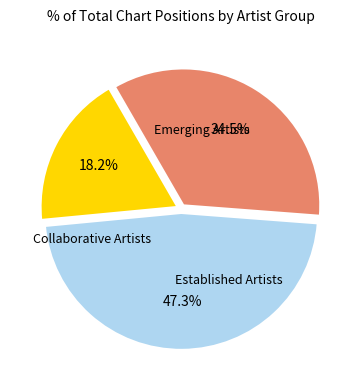

Is there a majority slice in this chart?

No